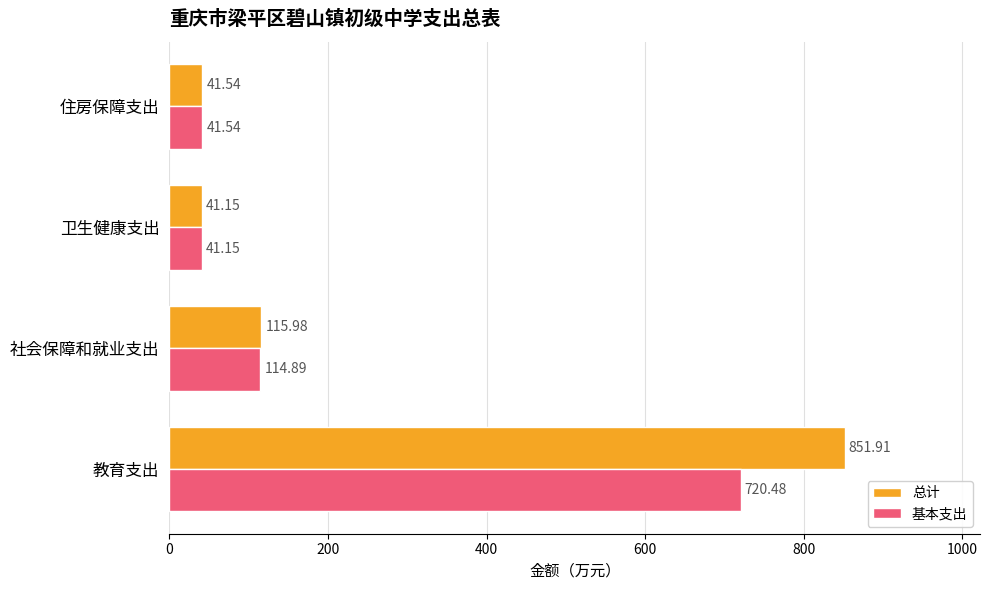

Where is 基本支出 nearest to the value 380?

社会保障和就业支出